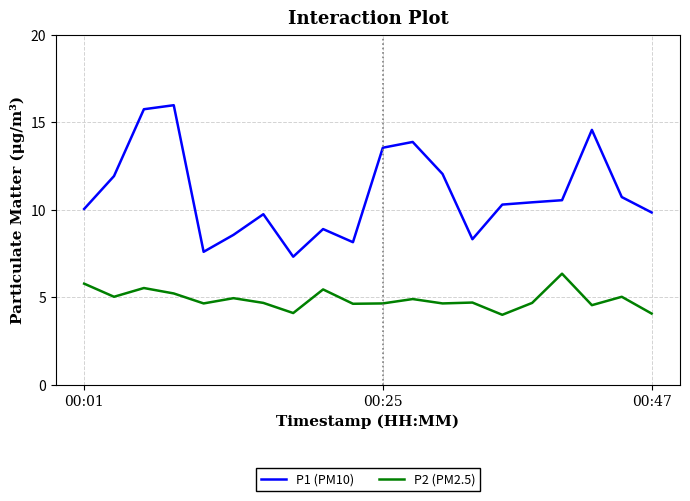

Which series has the widest spread of values?

P1 (PM10)